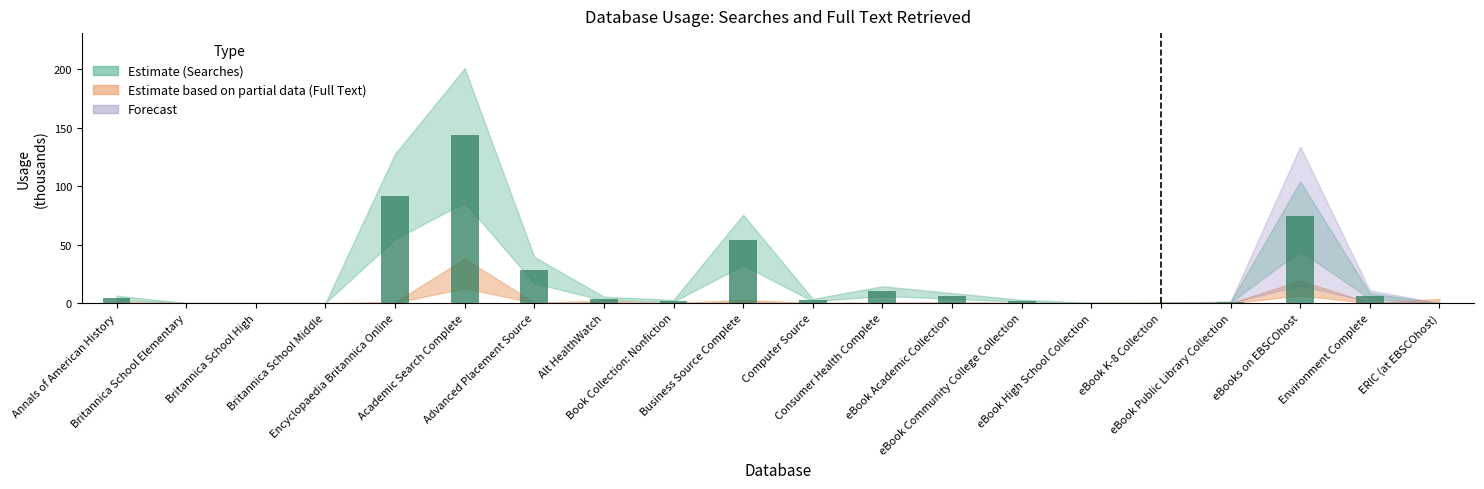

At which label does the data first exceed 3?

Annals of American History